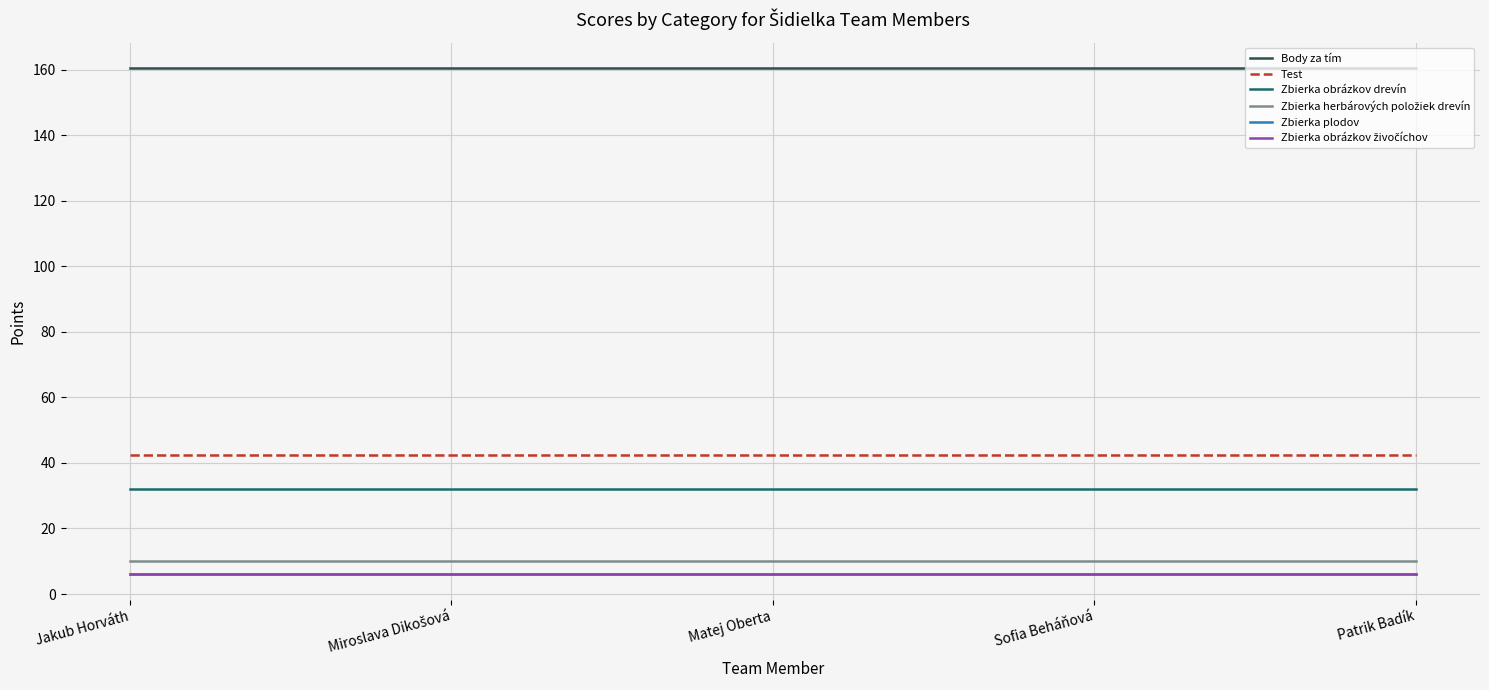

How many lines are shown in the chart?

6